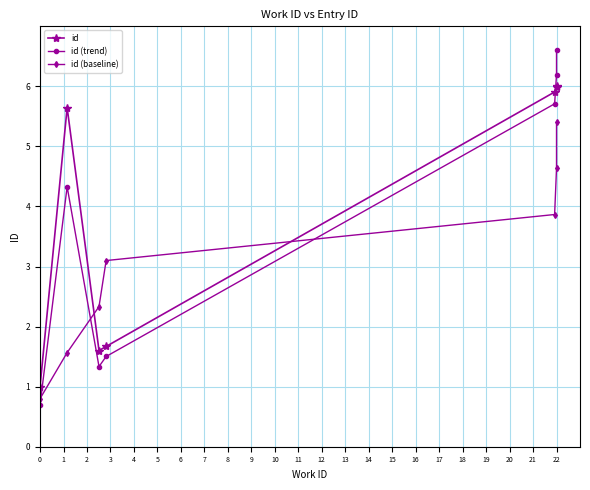

Rank the categories by id value from lowest to highest.

0, 2, 3, 1, 4, 5, 6